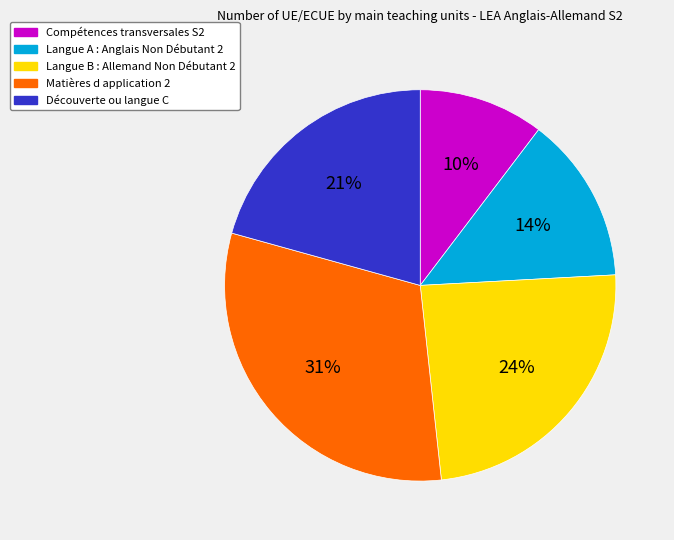

Does Langue A : Anglais Non Débutant 2 represent more than half of the total?

No